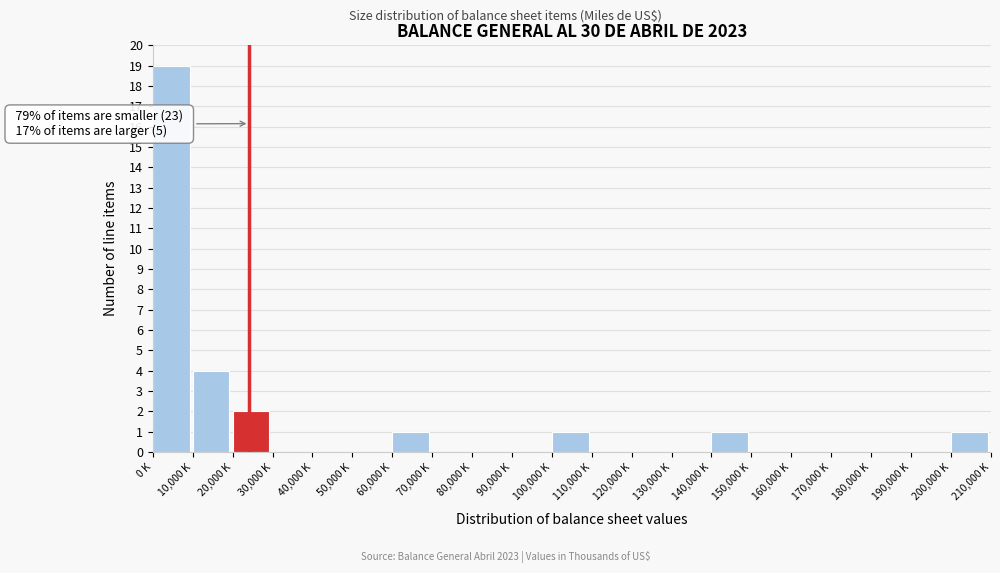

Reading left to right, what are all the values shown in this chart?

0 K=19	10,000 K=4	20,000 K=2	30,000 K=0	40,000 K=0	50,000 K=0	60,000 K=1	70,000 K=0	80,000 K=0	90,000 K=0	100,000 K=1	110,000 K=0	120,000 K=0	130,000 K=0	140,000 K=1	150,000 K=0	160,000 K=0	170,000 K=0	180,000 K=0	190,000 K=0	200,000 K=1